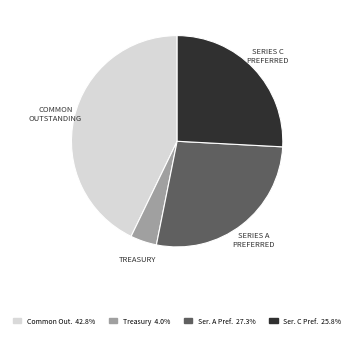

Count the number of slices in the pie.

4